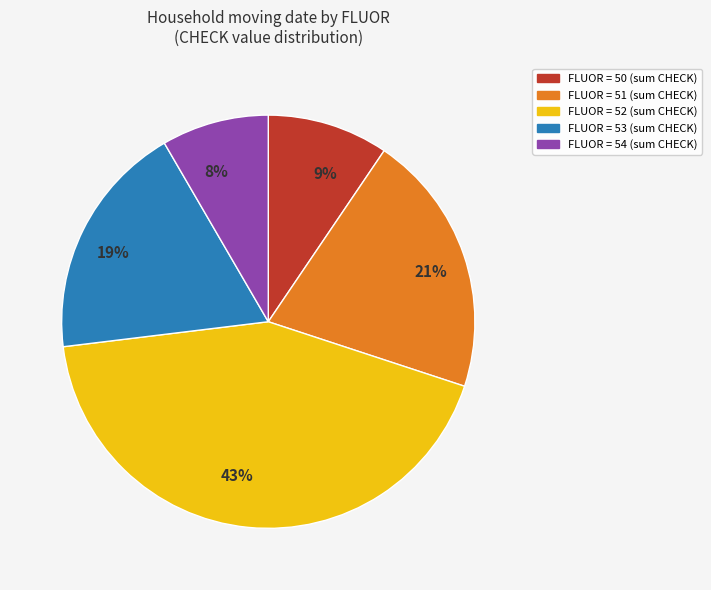

Which slice is the smallest?

8%